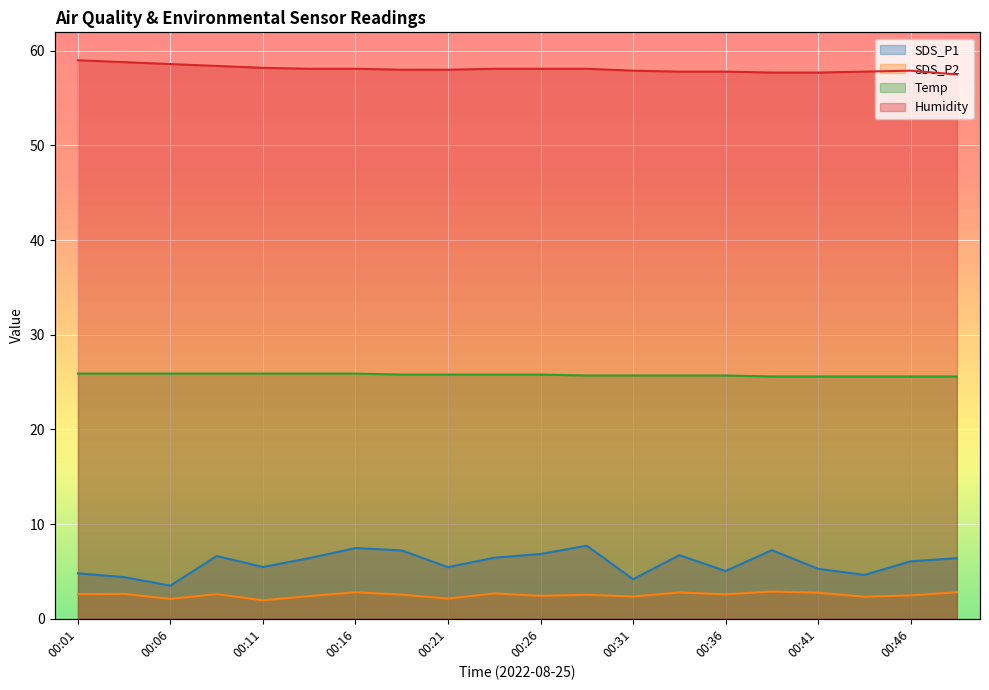

How many Temp values are between 25 and 26?

20